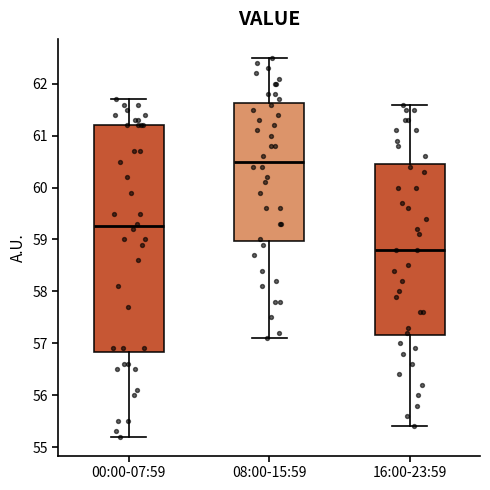

Which box is the tallest, from its lower edge to its upper edge?

00:00-07:59